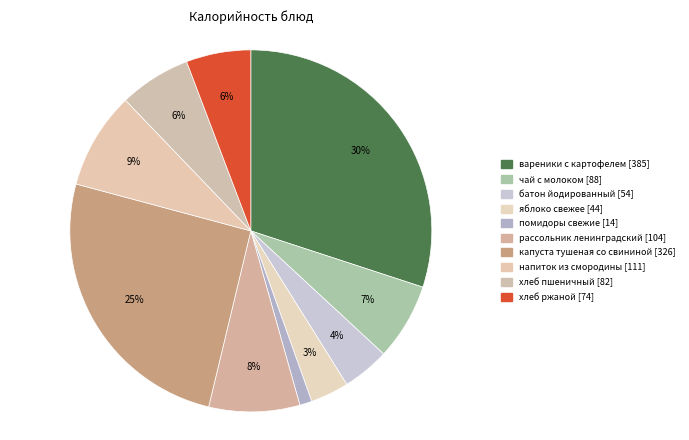

What percentage is the яблоко свежее slice, to the nearest percent?

3%